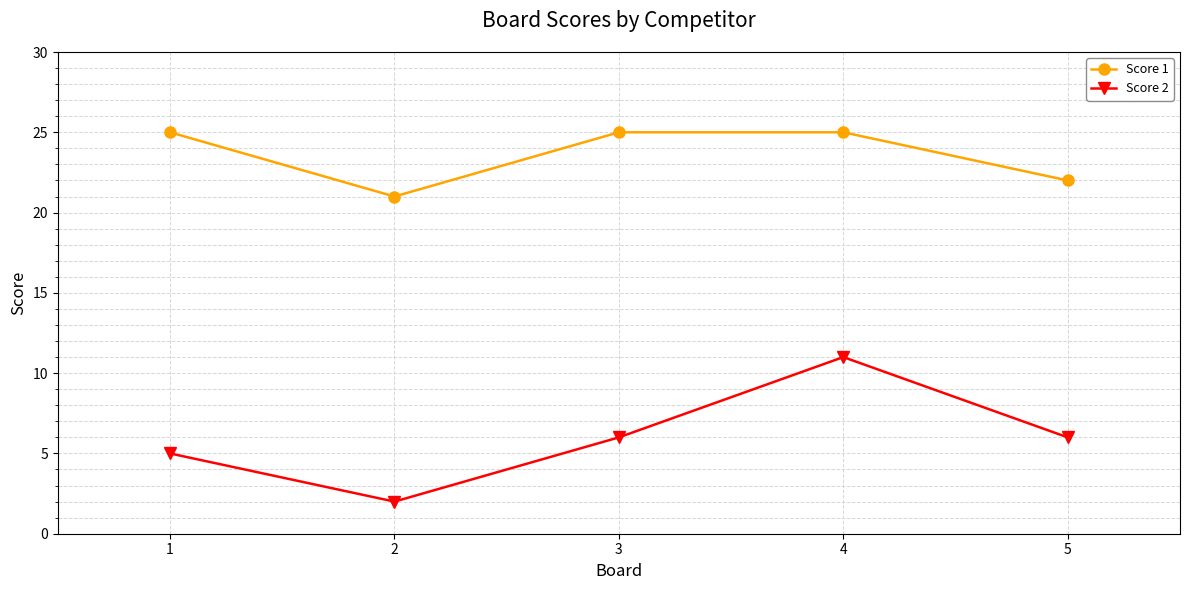

What is the highest value of the Score 1 series?

25